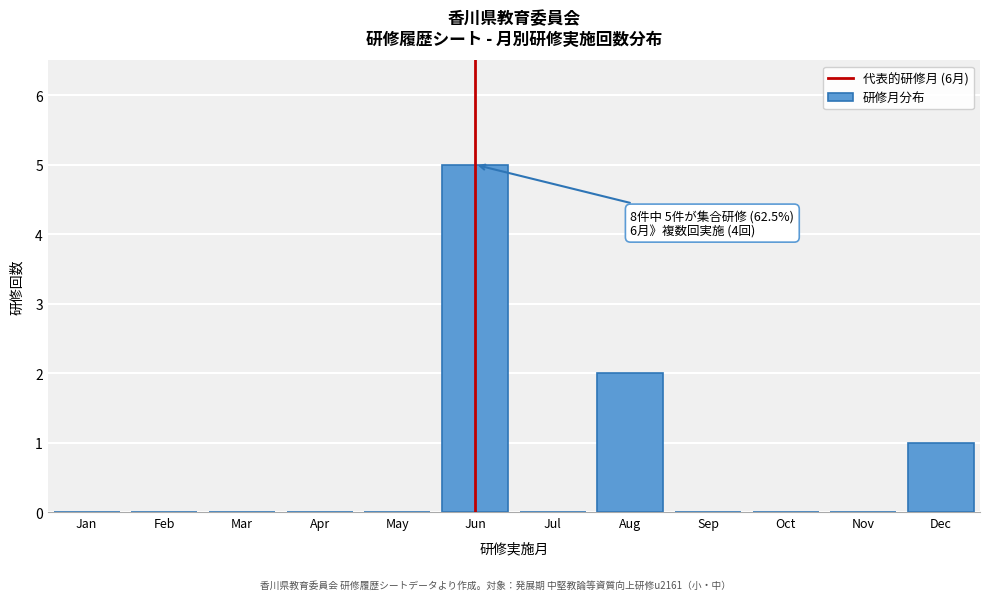

Reading left to right, extract all data points from this chart.

Jan=0	Feb=0	Mar=0	Apr=0	May=0	Jun=5	Jul=0	Aug=2	Sep=0	Oct=0	Nov=0	Dec=1